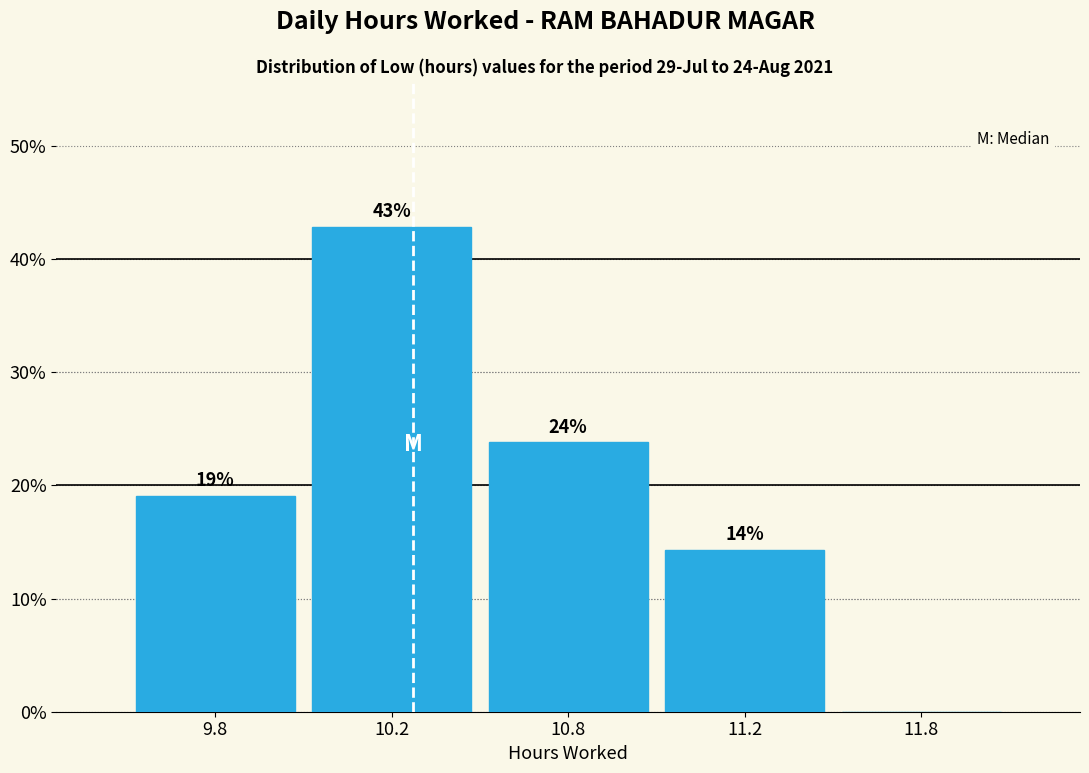

What is the sum of all values?

100.0